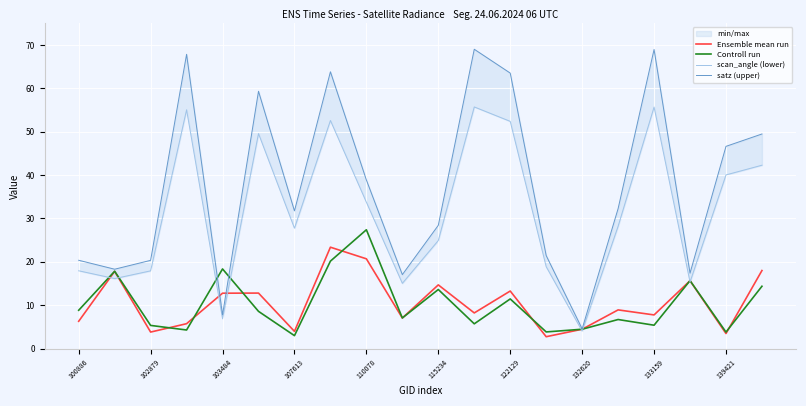

What is the total value across all series at 13?

46.9